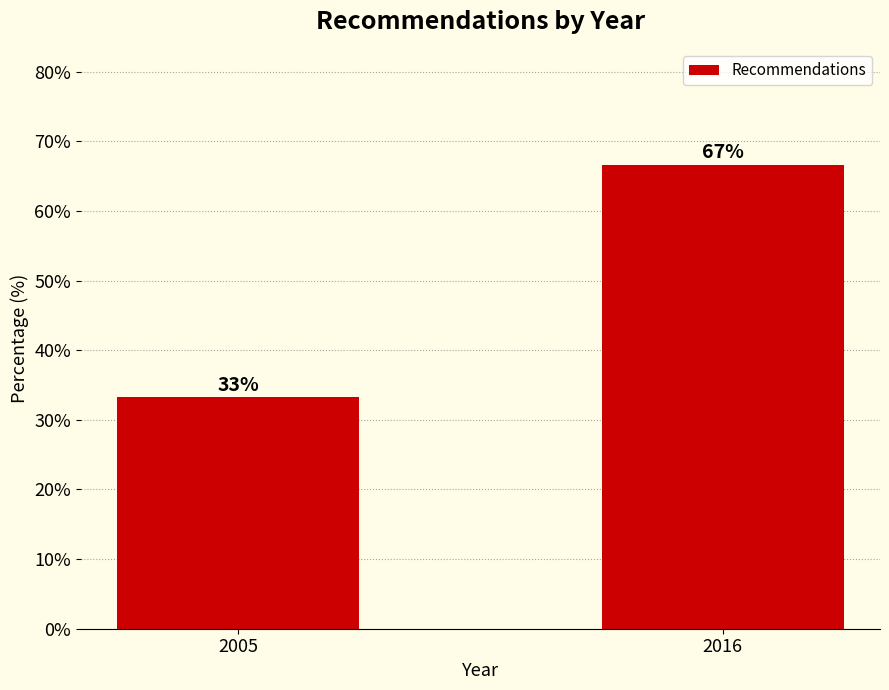

What is the ratio of the value at 2016 to the value at 2005?

2.0